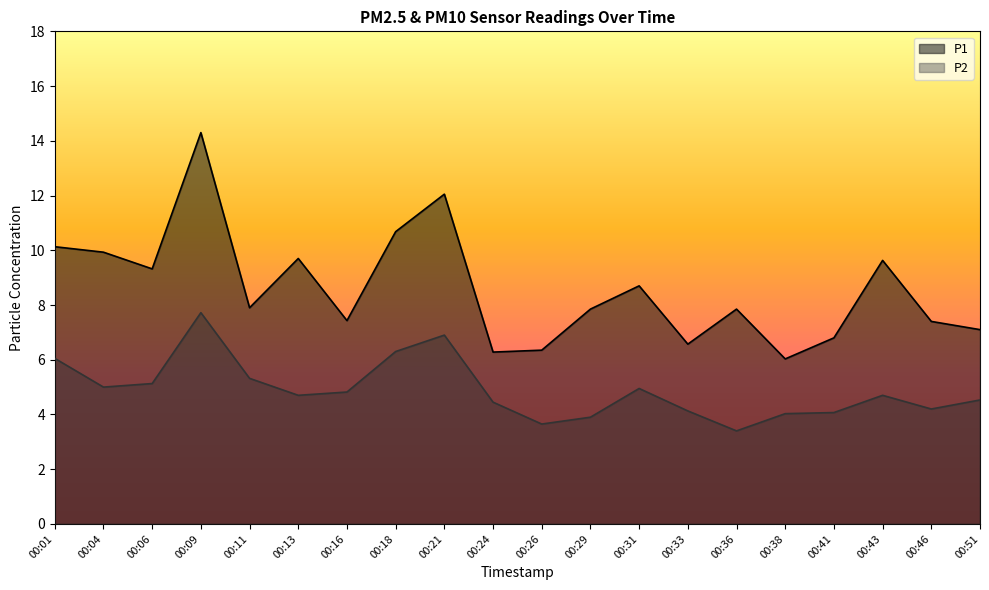

Reading left to right, what are all the values shown in this chart?

P1: 00:01=10.1	00:04=9.9	00:06=9.3	00:09=14.3	00:11=7.9	00:13=9.7	00:16=7.4	00:18=10.7	00:21=12.1	00:24=6.3	00:26=6.3	00:29=7.8	00:31=8.7	00:33=6.6	00:36=7.8	00:38=6.0	00:41=6.8	00:43=9.6	00:46=7.4	00:51=7.1
P2: 00:01=6.0	00:04=5.0	00:06=5.1	00:09=7.7	00:11=5.3	00:13=4.7	00:16=4.8	00:18=6.3	00:21=6.9	00:24=4.5	00:26=3.6	00:29=3.9	00:31=5.0	00:33=4.1	00:36=3.4	00:38=4.0	00:41=4.1	00:43=4.7	00:46=4.2	00:51=4.5